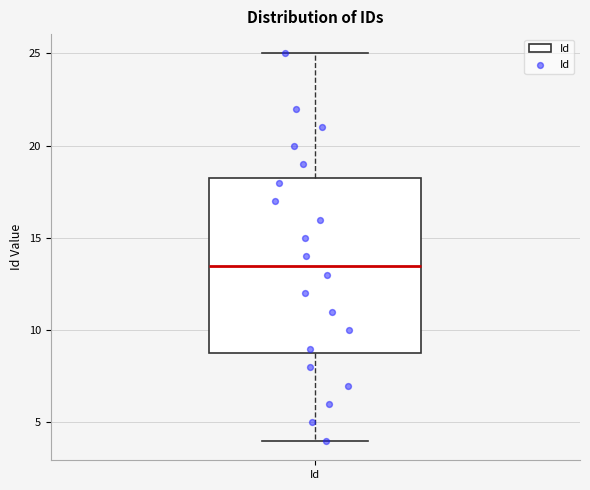

Read this box plot against the y-axis: the position of the median line, the range covered by the box, and the ends of both whiskers. The values are not printed on the chart, so give them approximately, as read against the axis.

median 13.5, box 9.0 to 18.5, whiskers 4.0 to 25.0